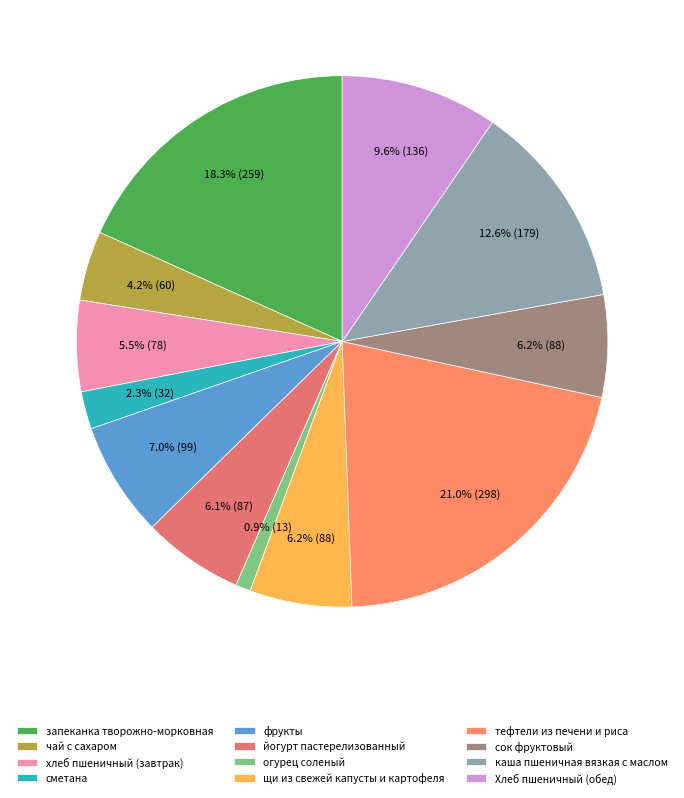

Rank the categories by value from highest to lowest.

тефтели из печени и риса, запеканка творожно-морковная, каша пшеничная вязкая с маслом, Хлеб пшеничный (обед), фрукты, щи из свежей капусты и картофеля, сок фруктовый, йогурт пастерелизованный, хлеб пшеничный (завтрак), чай с сахаром, сметана, огурец соленый